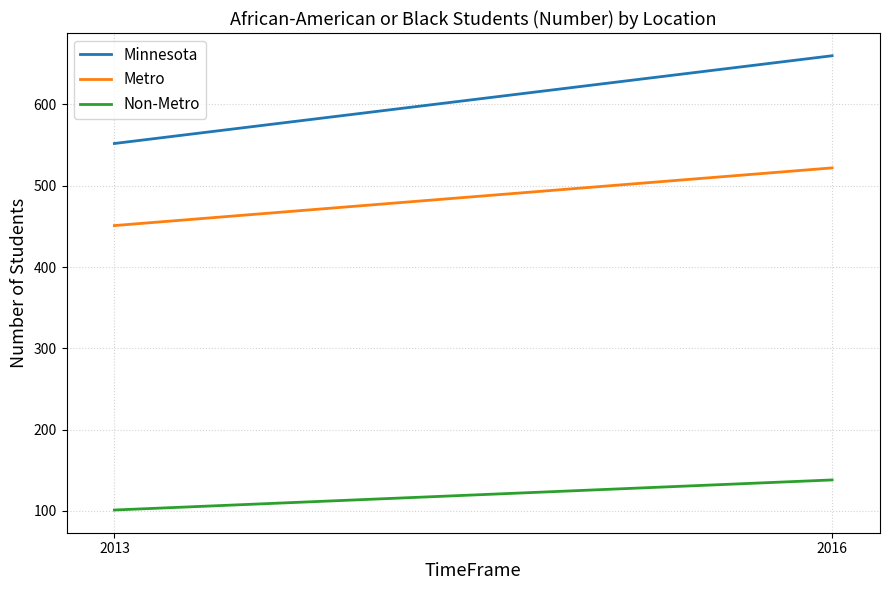

Which label corresponds to the largest value in the chart?

2016